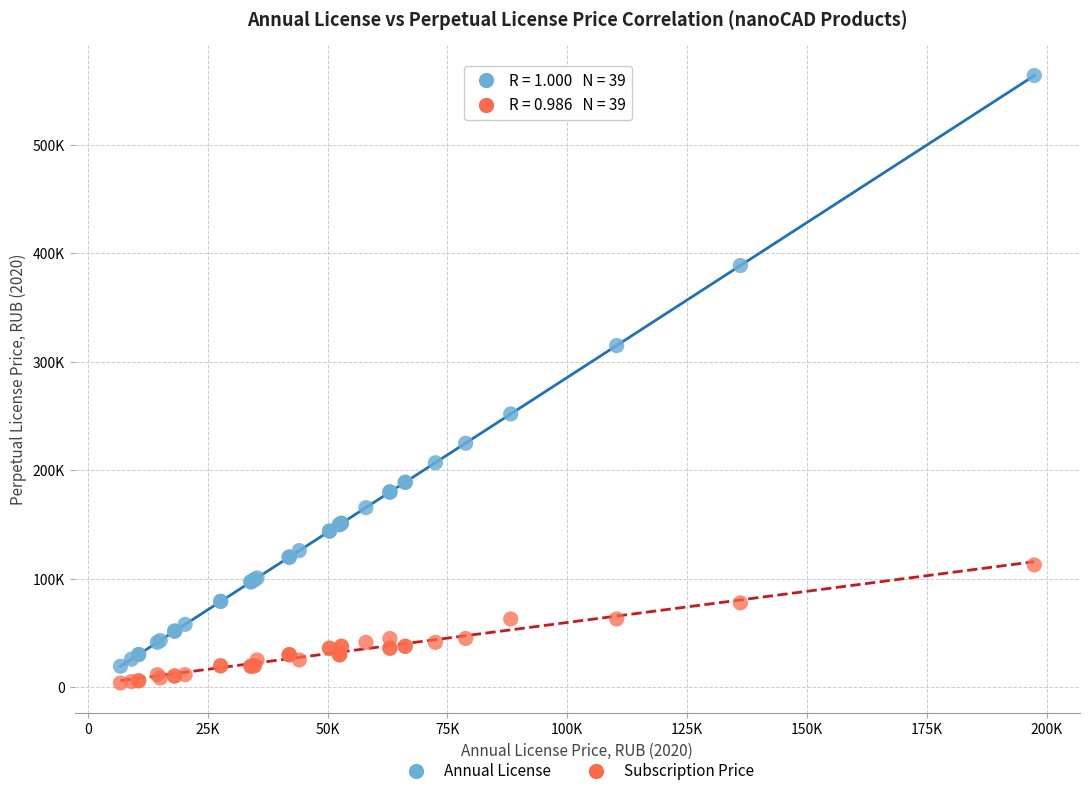

Which series reaches the maximum Y coordinate?

Annual License